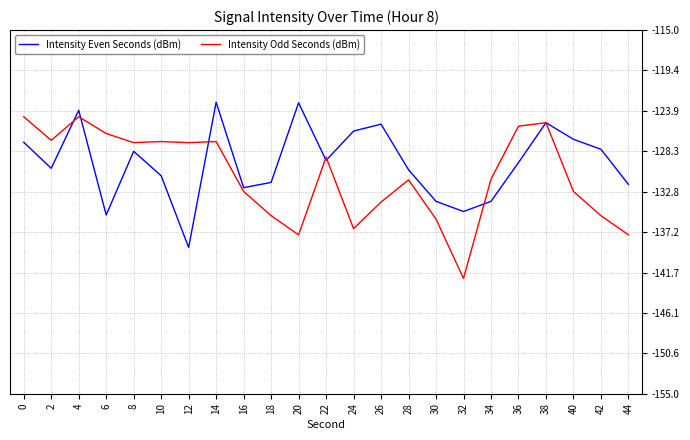

What are all the series names shown in the legend?

Intensity Even Seconds (dBm), Intensity Odd Seconds (dBm)